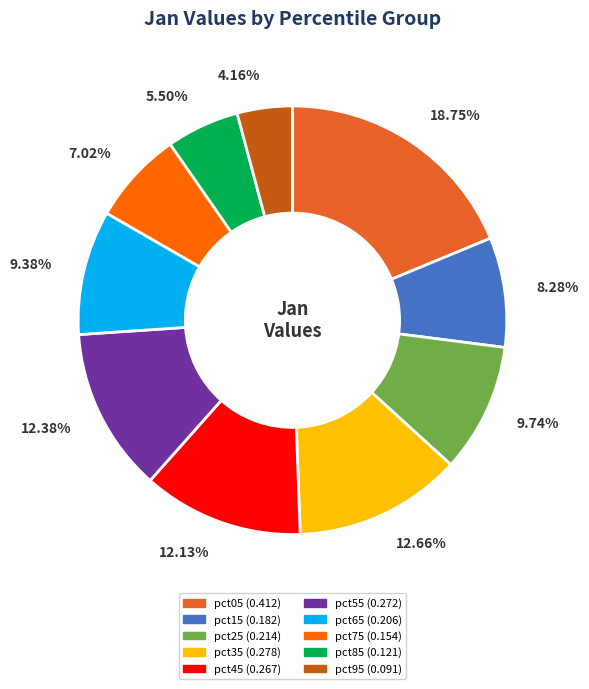

How many segments does this pie chart have?

10